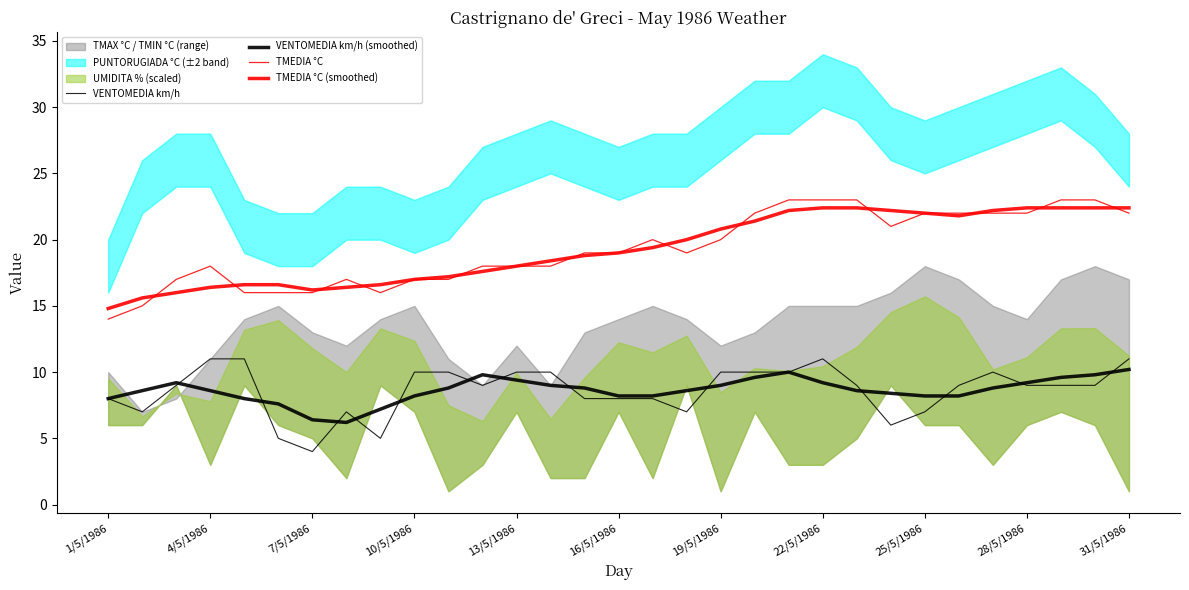

Count the TMEDIA °C values in the range 17 to 22.

20